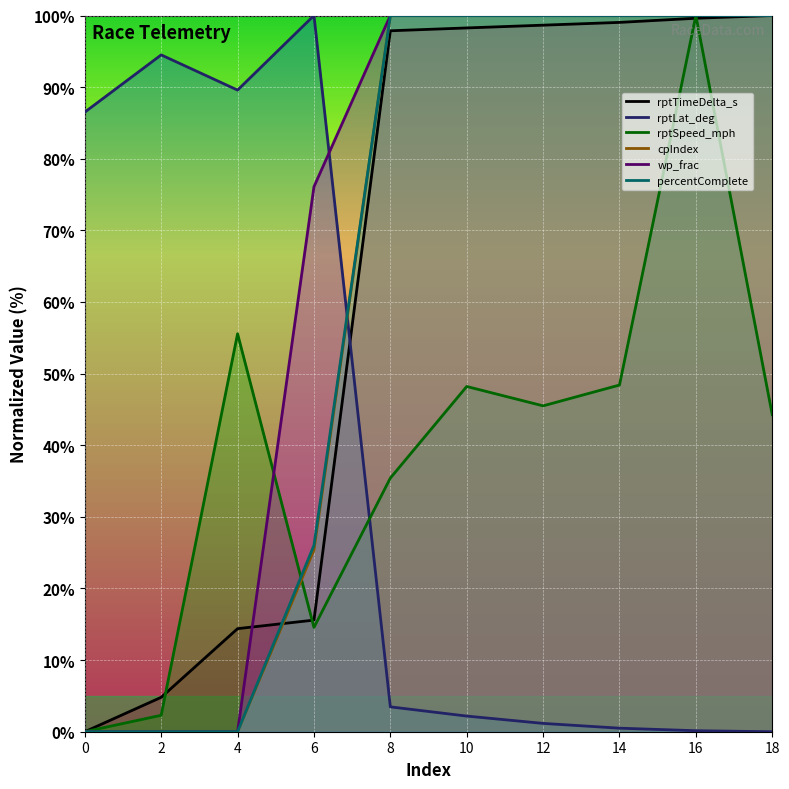

How many data points in rptLat_deg are above 3?

5